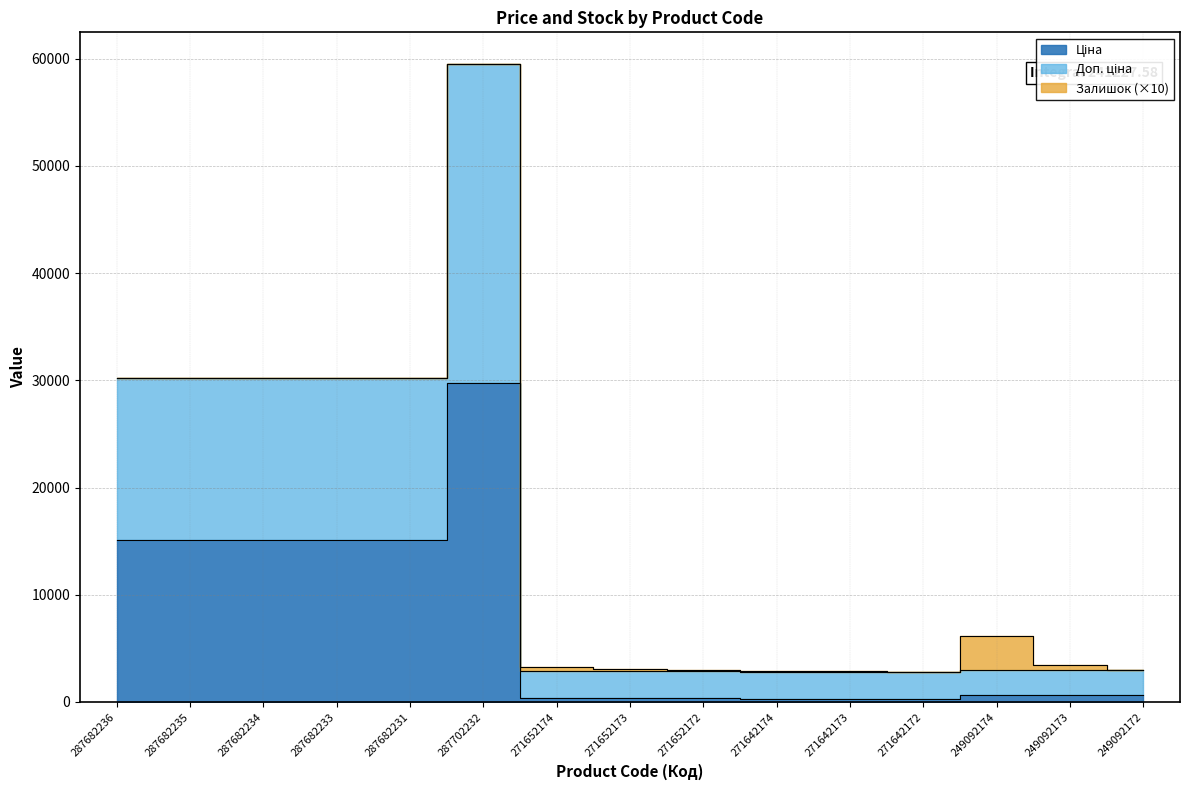

In Доп. ціна, how many points are higher than both neighbors (excluding endpoints)?

1